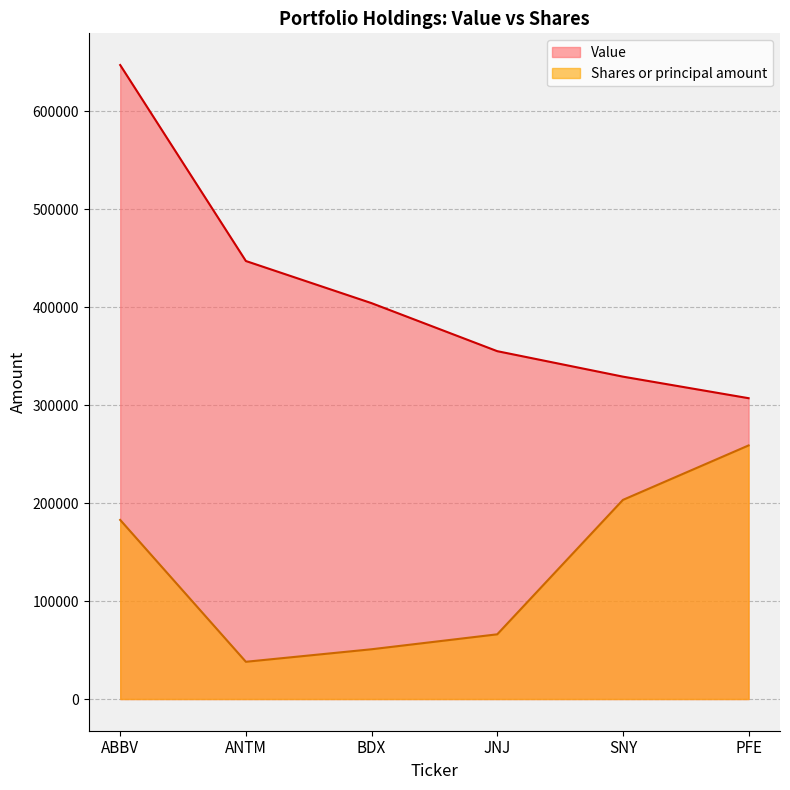

What are all the series names shown in the legend?

Value, Shares or principal amount